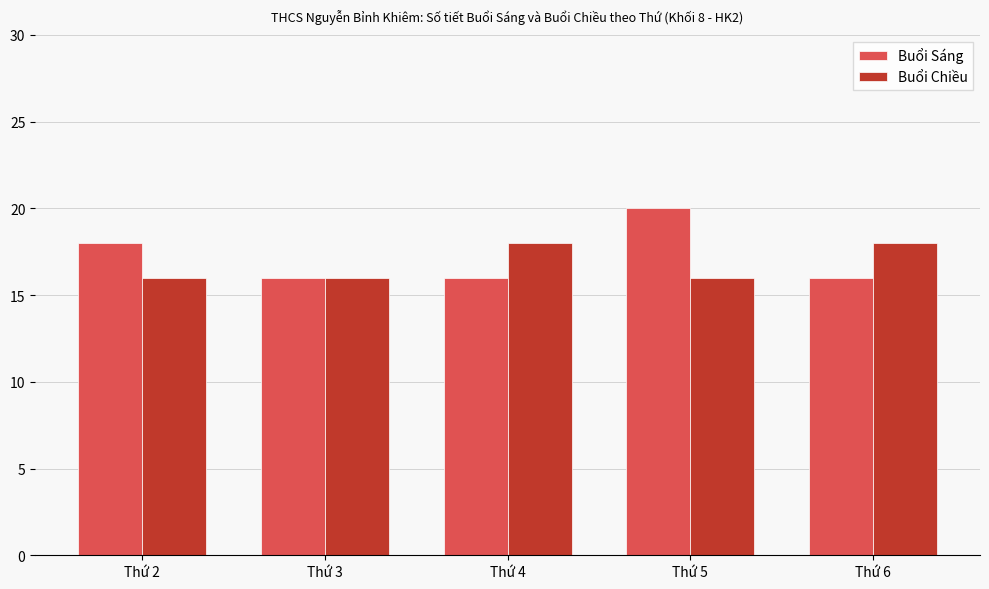

Which series changed the most between Thứ 3 and Thứ 5?

Buổi Sáng